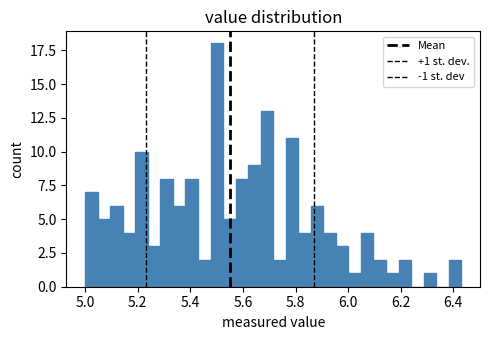

Around what value on the x-axis is the tallest bar? Give the approximate position of its centre, as read against the axis.

5.50